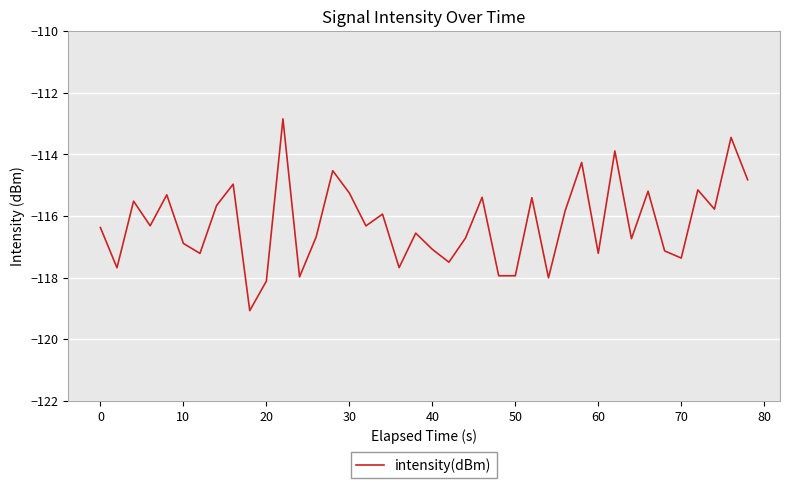

What is the difference between the maximum and minimum values?

6.2